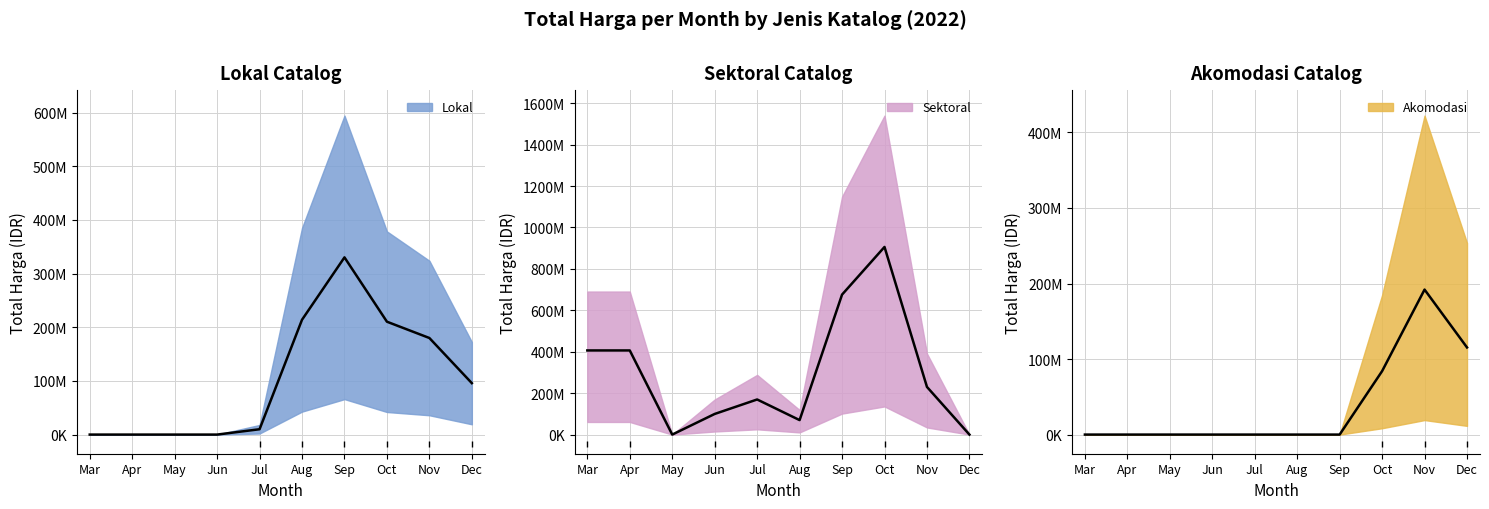

Is it true that Total Harga (Sektoral) equals 6936000 at 2022-11-04?

True